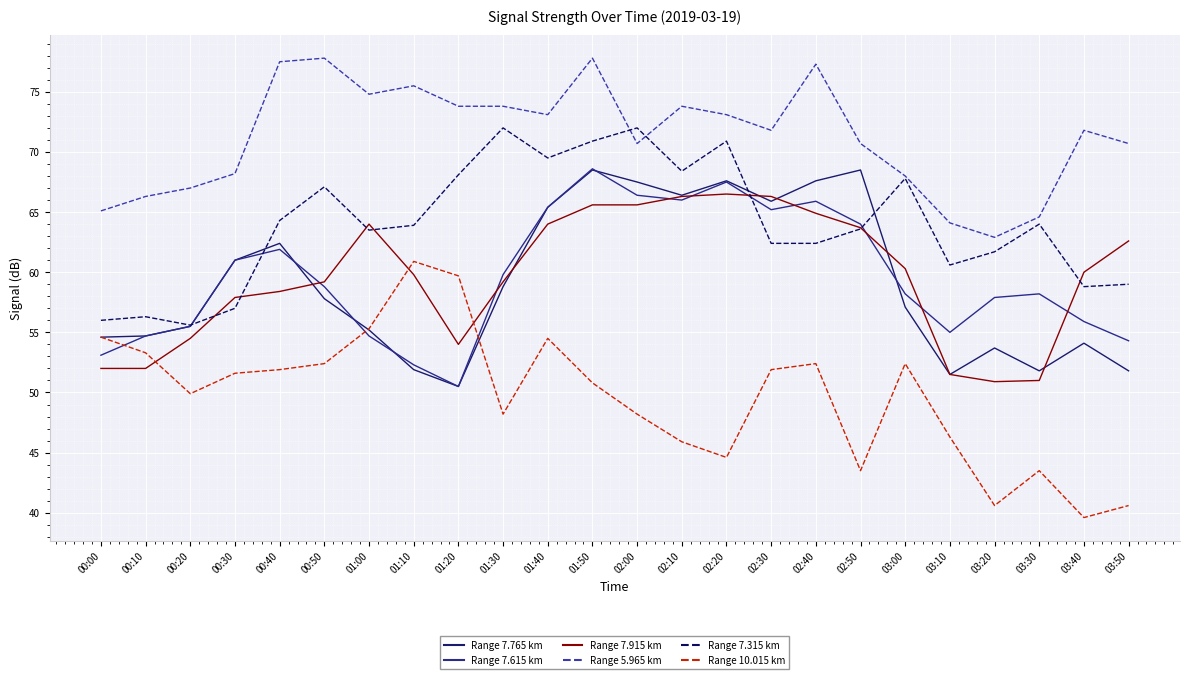

The Range 7.315 km series shows 55.6 at 00:20. True or false?

True